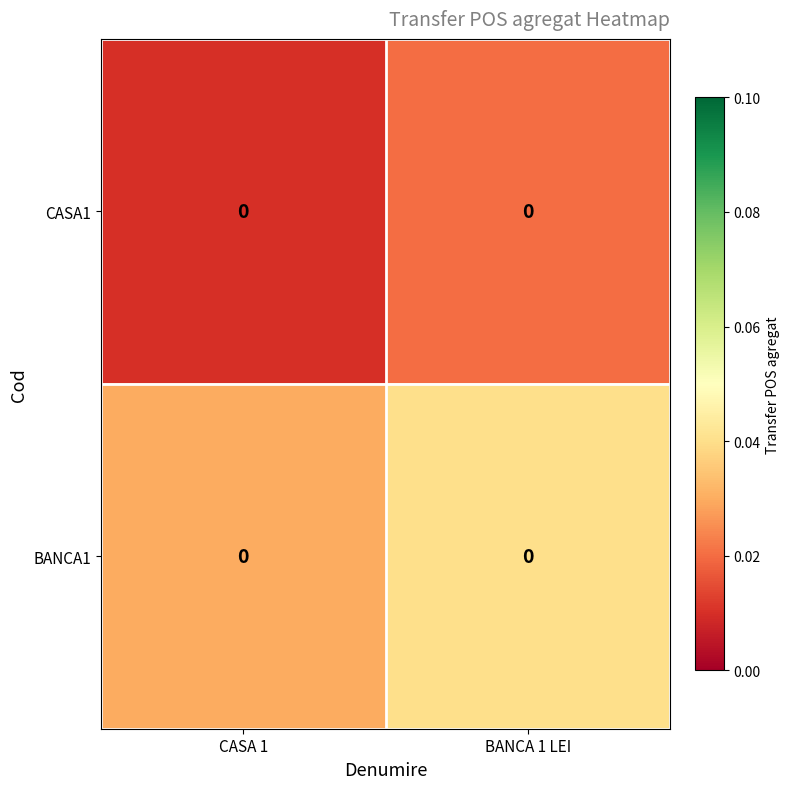

At which label is BANCA1 closest to 0?

CASA 1